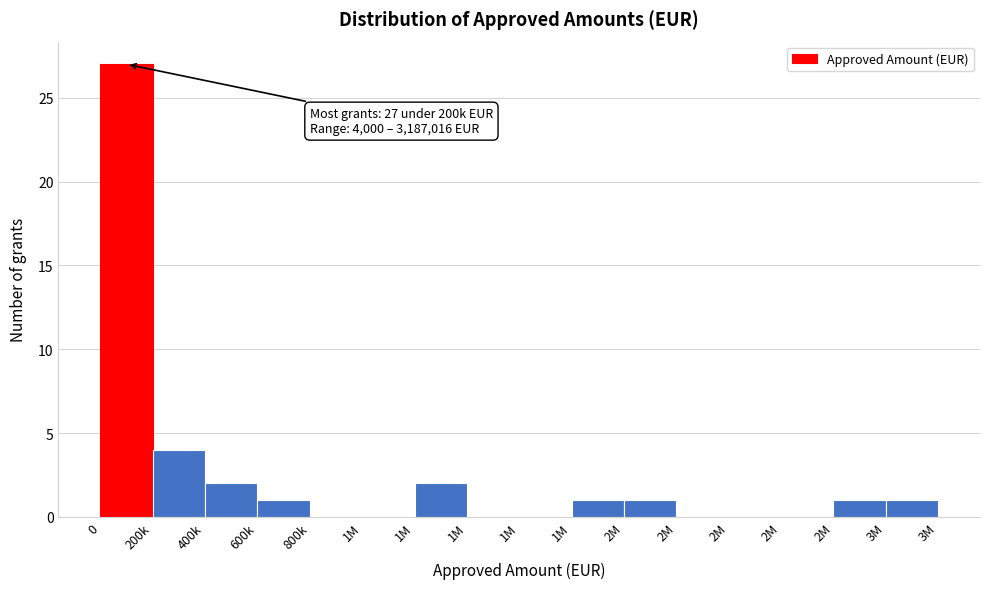

How many categories are shown in the chart?

16